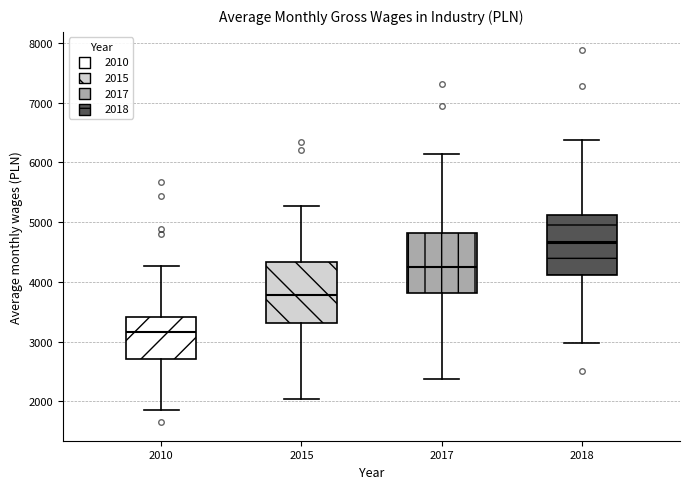

Which box has the lowest median line?

2010